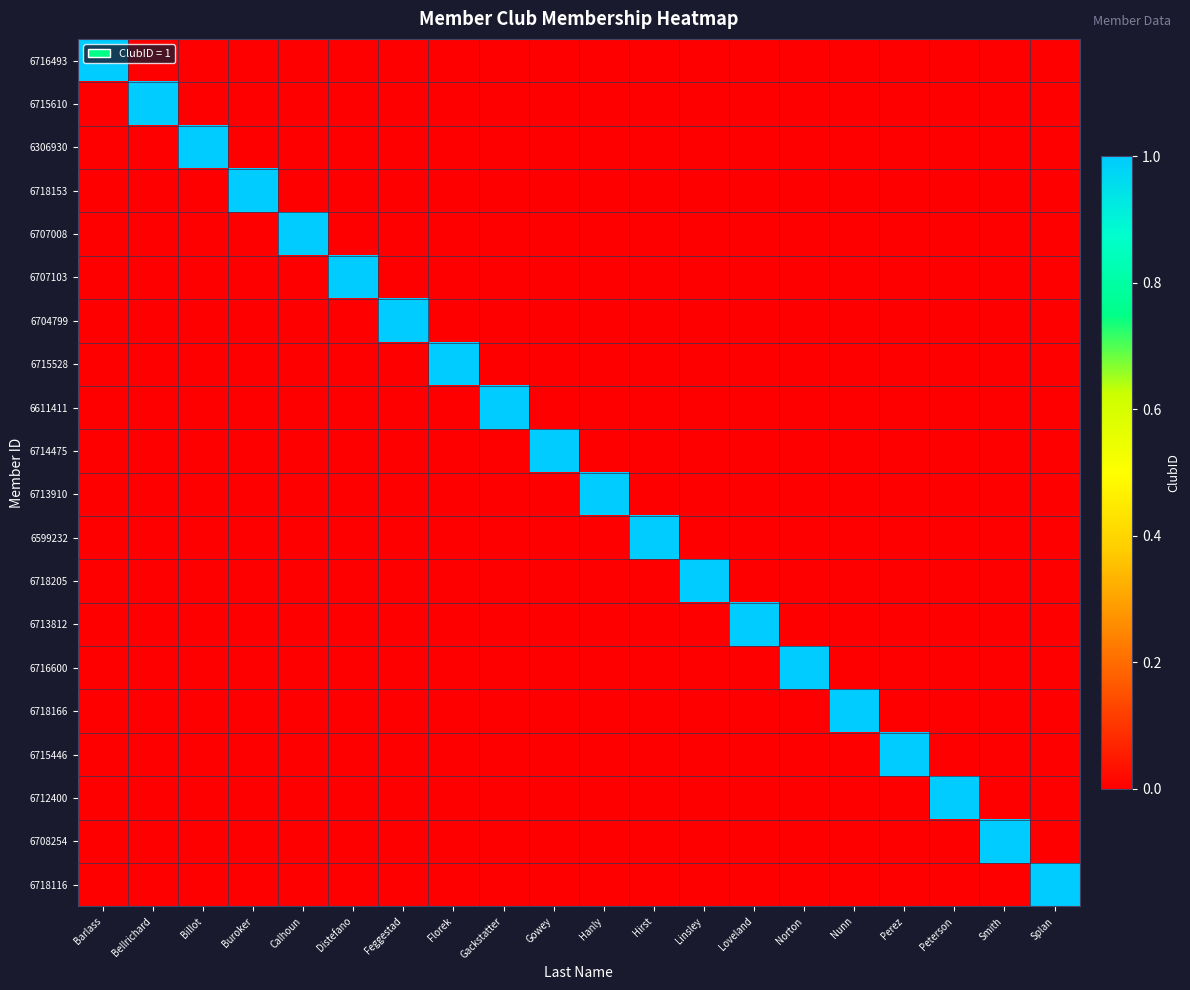

Reading left to right, list all the values displayed in this chart.

6716493: Barlass=1	Bellrichard=0	Billot=0	Buroker=0	Calhoun=0	Distefano=0	Feggestad=0	Florek=0	Gackstatter=0	Gowey=0	Hanly=0	Hirst=0	Linsley=0	Loveland=0	Norton=0	Nunn=0	Perez=0	Peterson=0	Smith=0	Splan=0
6715610: Barlass=0	Bellrichard=1	Billot=0	Buroker=0	Calhoun=0	Distefano=0	Feggestad=0	Florek=0	Gackstatter=0	Gowey=0	Hanly=0	Hirst=0	Linsley=0	Loveland=0	Norton=0	Nunn=0	Perez=0	Peterson=0	Smith=0	Splan=0
6306930: Barlass=0	Bellrichard=0	Billot=1	Buroker=0	Calhoun=0	Distefano=0	Feggestad=0	Florek=0	Gackstatter=0	Gowey=0	Hanly=0	Hirst=0	Linsley=0	Loveland=0	Norton=0	Nunn=0	Perez=0	Peterson=0	Smith=0	Splan=0
6718153: Barlass=0	Bellrichard=0	Billot=0	Buroker=1	Calhoun=0	Distefano=0	Feggestad=0	Florek=0	Gackstatter=0	Gowey=0	Hanly=0	Hirst=0	Linsley=0	Loveland=0	Norton=0	Nunn=0	Perez=0	Peterson=0	Smith=0	Splan=0
6707008: Barlass=0	Bellrichard=0	Billot=0	Buroker=0	Calhoun=1	Distefano=0	Feggestad=0	Florek=0	Gackstatter=0	Gowey=0	Hanly=0	Hirst=0	Linsley=0	Loveland=0	Norton=0	Nunn=0	Perez=0	Peterson=0	Smith=0	Splan=0
6707103: Barlass=0	Bellrichard=0	Billot=0	Buroker=0	Calhoun=0	Distefano=1	Feggestad=0	Florek=0	Gackstatter=0	Gowey=0	Hanly=0	Hirst=0	Linsley=0	Loveland=0	Norton=0	Nunn=0	Perez=0	Peterson=0	Smith=0	Splan=0
6704799: Barlass=0	Bellrichard=0	Billot=0	Buroker=0	Calhoun=0	Distefano=0	Feggestad=1	Florek=0	Gackstatter=0	Gowey=0	Hanly=0	Hirst=0	Linsley=0	Loveland=0	Norton=0	Nunn=0	Perez=0	Peterson=0	Smith=0	Splan=0
6715528: Barlass=0	Bellrichard=0	Billot=0	Buroker=0	Calhoun=0	Distefano=0	Feggestad=0	Florek=1	Gackstatter=0	Gowey=0	Hanly=0	Hirst=0	Linsley=0	Loveland=0	Norton=0	Nunn=0	Perez=0	Peterson=0	Smith=0	Splan=0
6611411: Barlass=0	Bellrichard=0	Billot=0	Buroker=0	Calhoun=0	Distefano=0	Feggestad=0	Florek=0	Gackstatter=1	Gowey=0	Hanly=0	Hirst=0	Linsley=0	Loveland=0	Norton=0	Nunn=0	Perez=0	Peterson=0	Smith=0	Splan=0
6714475: Barlass=0	Bellrichard=0	Billot=0	Buroker=0	Calhoun=0	Distefano=0	Feggestad=0	Florek=0	Gackstatter=0	Gowey=1	Hanly=0	Hirst=0	Linsley=0	Loveland=0	Norton=0	Nunn=0	Perez=0	Peterson=0	Smith=0	Splan=0
6713910: Barlass=0	Bellrichard=0	Billot=0	Buroker=0	Calhoun=0	Distefano=0	Feggestad=0	Florek=0	Gackstatter=0	Gowey=0	Hanly=1	Hirst=0	Linsley=0	Loveland=0	Norton=0	Nunn=0	Perez=0	Peterson=0	Smith=0	Splan=0
6599232: Barlass=0	Bellrichard=0	Billot=0	Buroker=0	Calhoun=0	Distefano=0	Feggestad=0	Florek=0	Gackstatter=0	Gowey=0	Hanly=0	Hirst=1	Linsley=0	Loveland=0	Norton=0	Nunn=0	Perez=0	Peterson=0	Smith=0	Splan=0
6718205: Barlass=0	Bellrichard=0	Billot=0	Buroker=0	Calhoun=0	Distefano=0	Feggestad=0	Florek=0	Gackstatter=0	Gowey=0	Hanly=0	Hirst=0	Linsley=1	Loveland=0	Norton=0	Nunn=0	Perez=0	Peterson=0	Smith=0	Splan=0
6713812: Barlass=0	Bellrichard=0	Billot=0	Buroker=0	Calhoun=0	Distefano=0	Feggestad=0	Florek=0	Gackstatter=0	Gowey=0	Hanly=0	Hirst=0	Linsley=0	Loveland=1	Norton=0	Nunn=0	Perez=0	Peterson=0	Smith=0	Splan=0
6716600: Barlass=0	Bellrichard=0	Billot=0	Buroker=0	Calhoun=0	Distefano=0	Feggestad=0	Florek=0	Gackstatter=0	Gowey=0	Hanly=0	Hirst=0	Linsley=0	Loveland=0	Norton=1	Nunn=0	Perez=0	Peterson=0	Smith=0	Splan=0
6718166: Barlass=0	Bellrichard=0	Billot=0	Buroker=0	Calhoun=0	Distefano=0	Feggestad=0	Florek=0	Gackstatter=0	Gowey=0	Hanly=0	Hirst=0	Linsley=0	Loveland=0	Norton=0	Nunn=1	Perez=0	Peterson=0	Smith=0	Splan=0
6715446: Barlass=0	Bellrichard=0	Billot=0	Buroker=0	Calhoun=0	Distefano=0	Feggestad=0	Florek=0	Gackstatter=0	Gowey=0	Hanly=0	Hirst=0	Linsley=0	Loveland=0	Norton=0	Nunn=0	Perez=1	Peterson=0	Smith=0	Splan=0
6712400: Barlass=0	Bellrichard=0	Billot=0	Buroker=0	Calhoun=0	Distefano=0	Feggestad=0	Florek=0	Gackstatter=0	Gowey=0	Hanly=0	Hirst=0	Linsley=0	Loveland=0	Norton=0	Nunn=0	Perez=0	Peterson=1	Smith=0	Splan=0
6708254: Barlass=0	Bellrichard=0	Billot=0	Buroker=0	Calhoun=0	Distefano=0	Feggestad=0	Florek=0	Gackstatter=0	Gowey=0	Hanly=0	Hirst=0	Linsley=0	Loveland=0	Norton=0	Nunn=0	Perez=0	Peterson=0	Smith=1	Splan=0
6718116: Barlass=0	Bellrichard=0	Billot=0	Buroker=0	Calhoun=0	Distefano=0	Feggestad=0	Florek=0	Gackstatter=0	Gowey=0	Hanly=0	Hirst=0	Linsley=0	Loveland=0	Norton=0	Nunn=0	Perez=0	Peterson=0	Smith=0	Splan=1